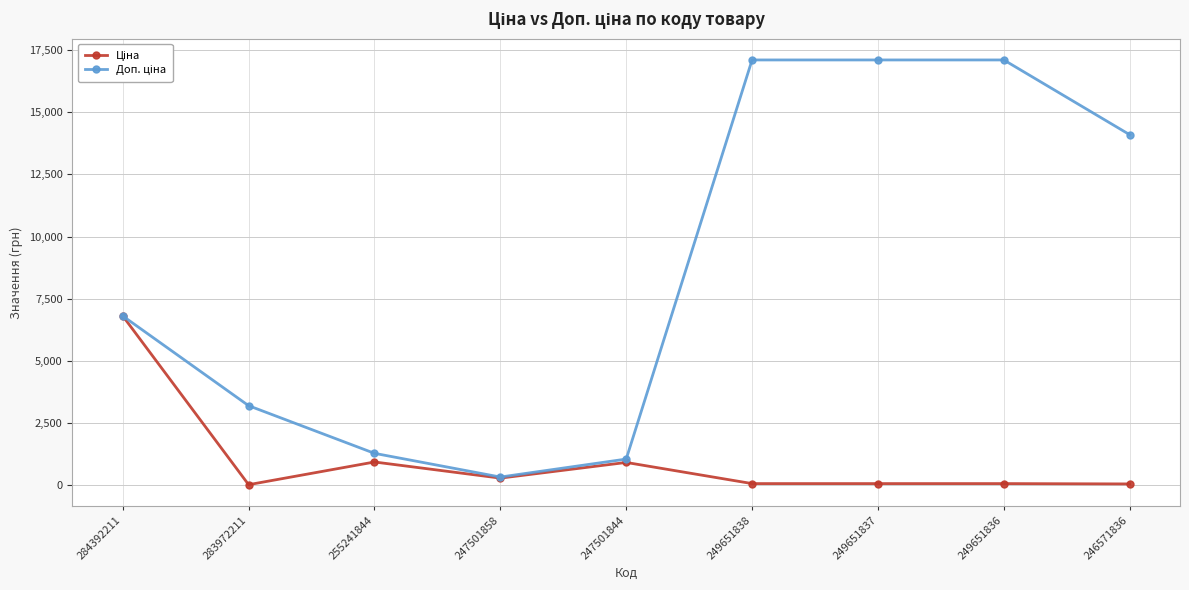

What is the total value across all series at 247501844?

1986.5